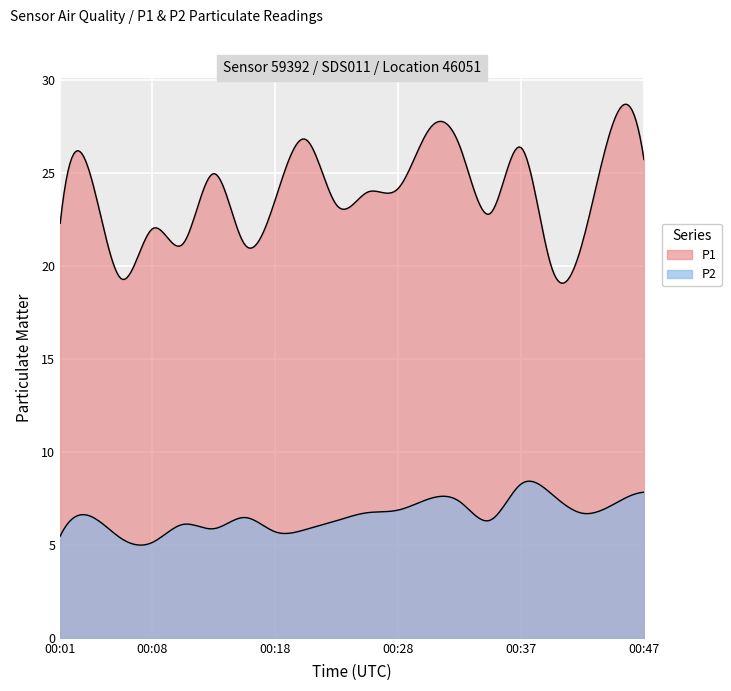

Which label corresponds to the smallest value in the chart?

00:08